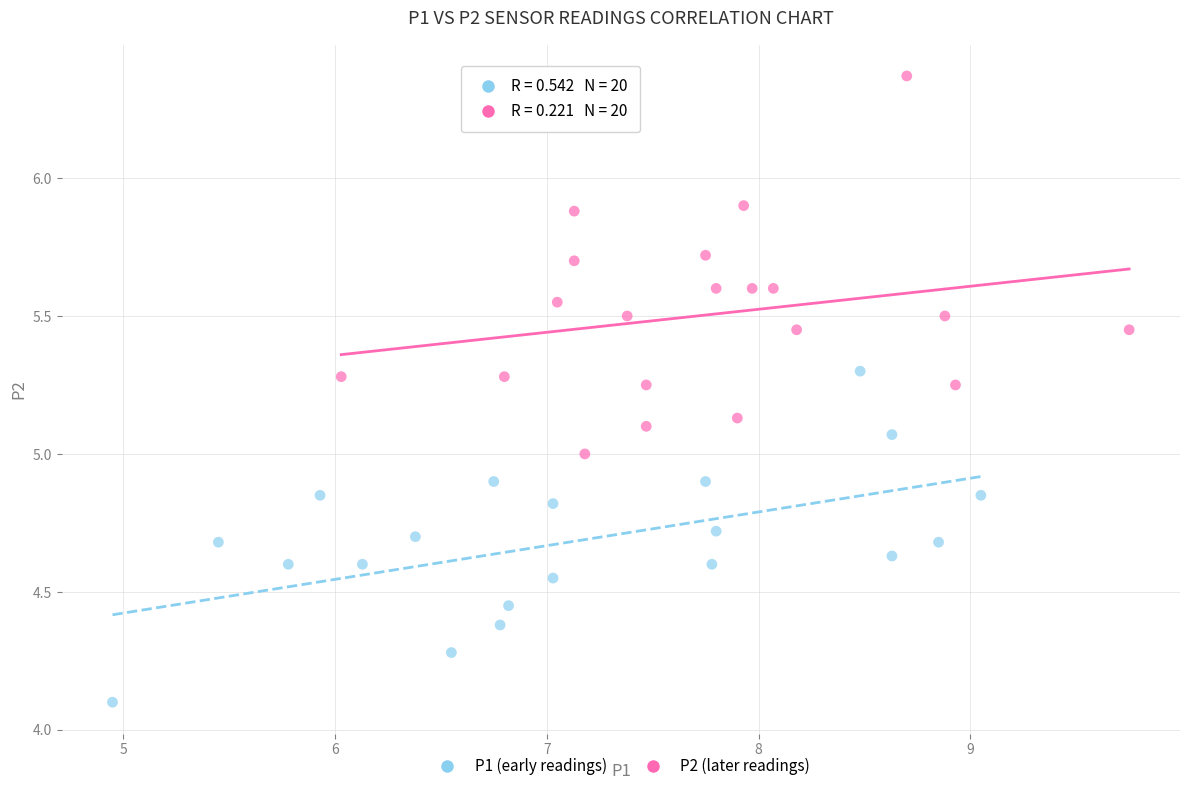

Which series contains the highest Y value?

P2 (later readings)